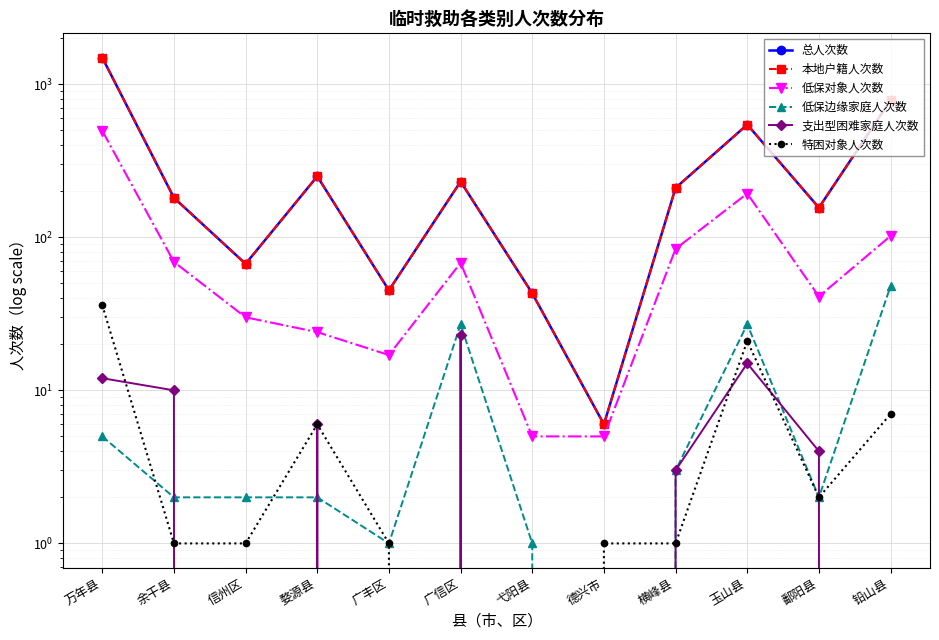

How many interior local peaks does the 支出型困难家庭人次数 series have?

3